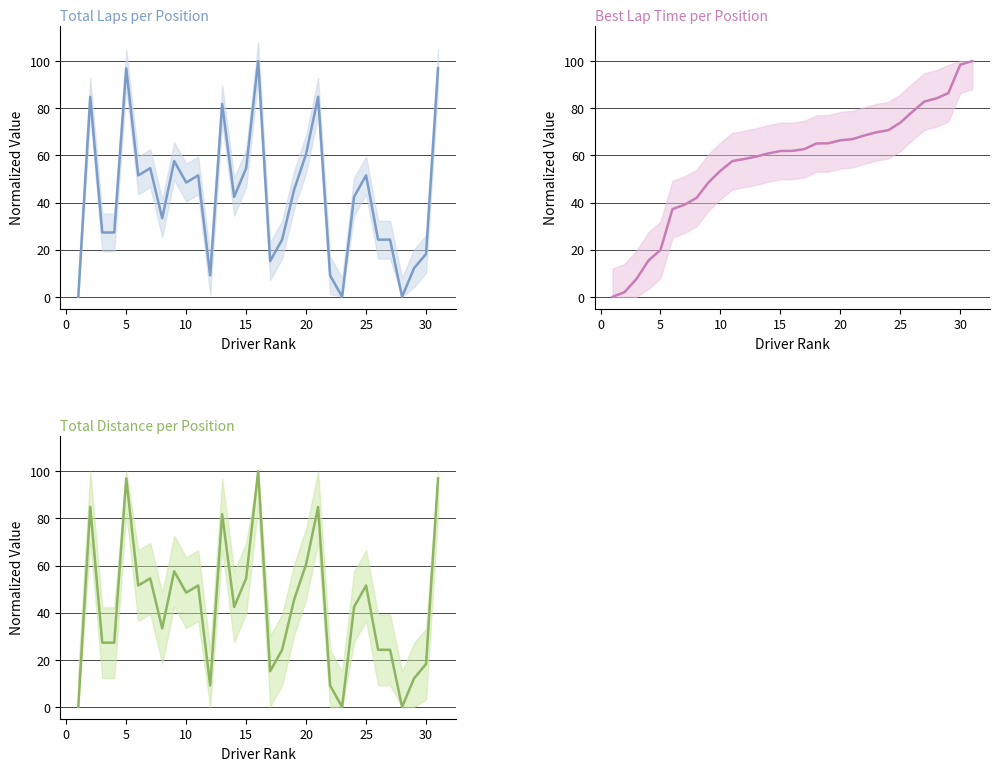

True or false: Total Distance has more than 2 points higher than both neighbors.

True